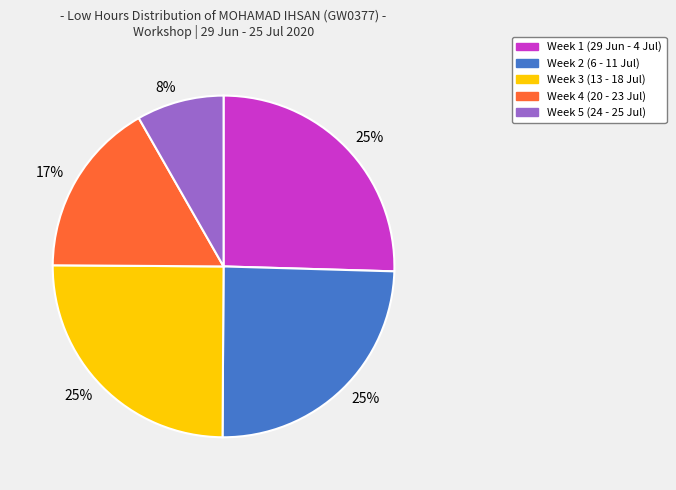

Is there a majority slice in this chart?

No